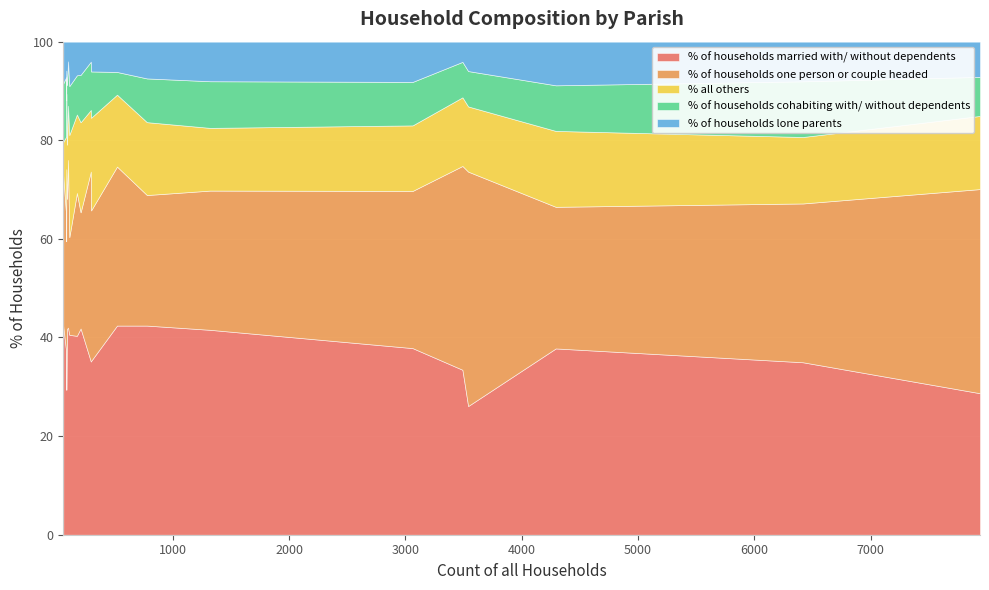

How many lines are shown in the chart?

5